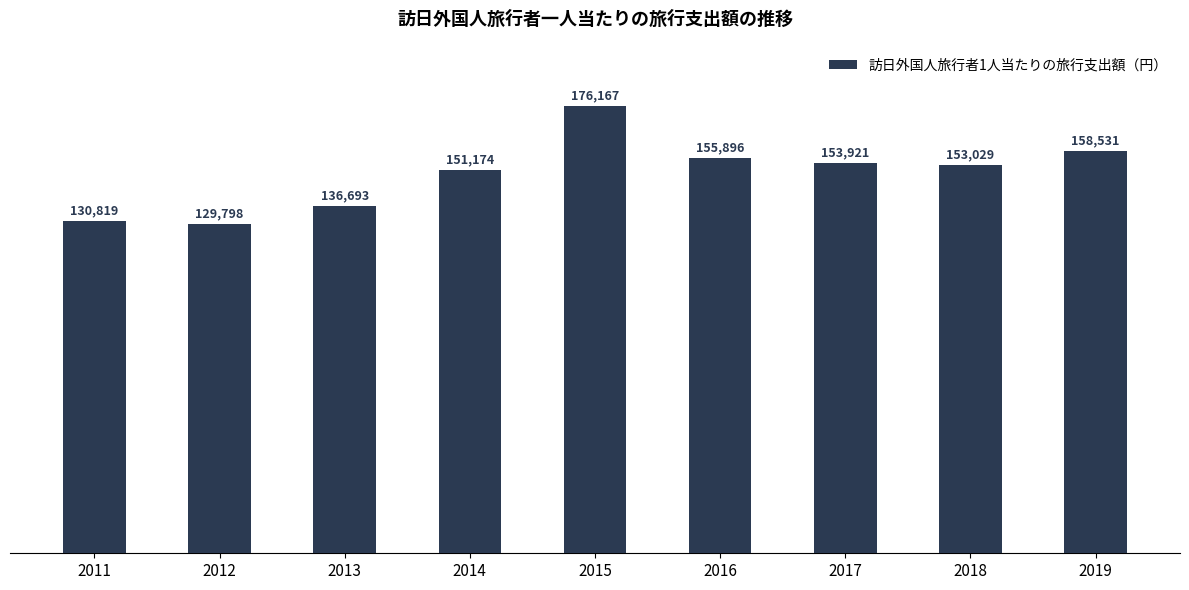

What is the sum of all values?

1346028